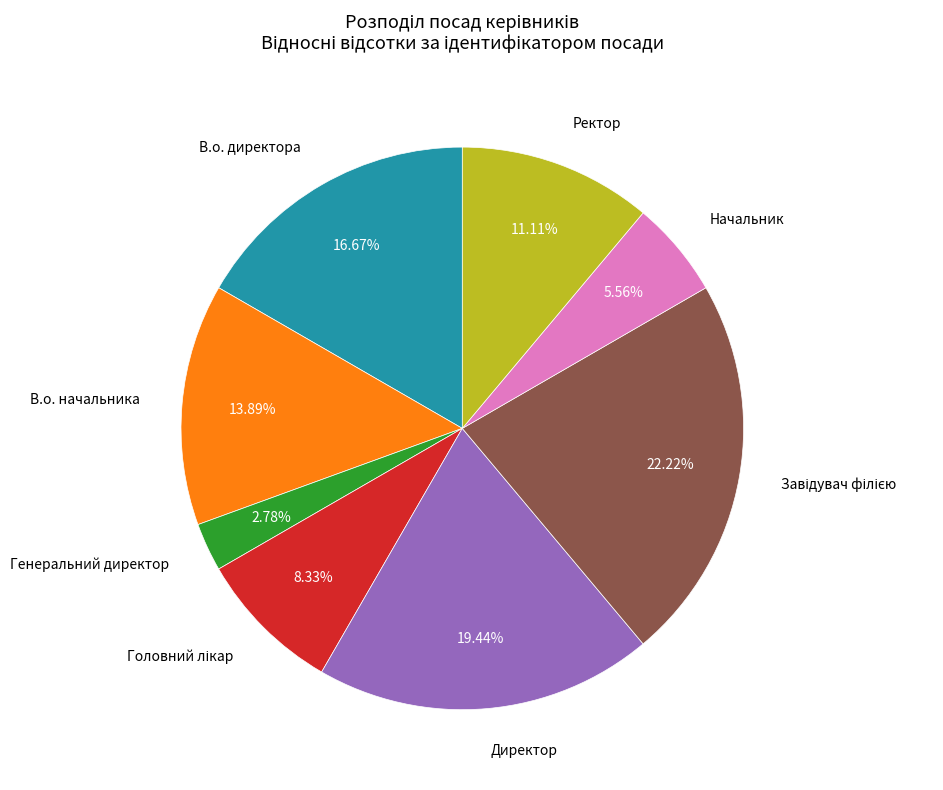

Is there any slice that represents more than half of the pie?

No